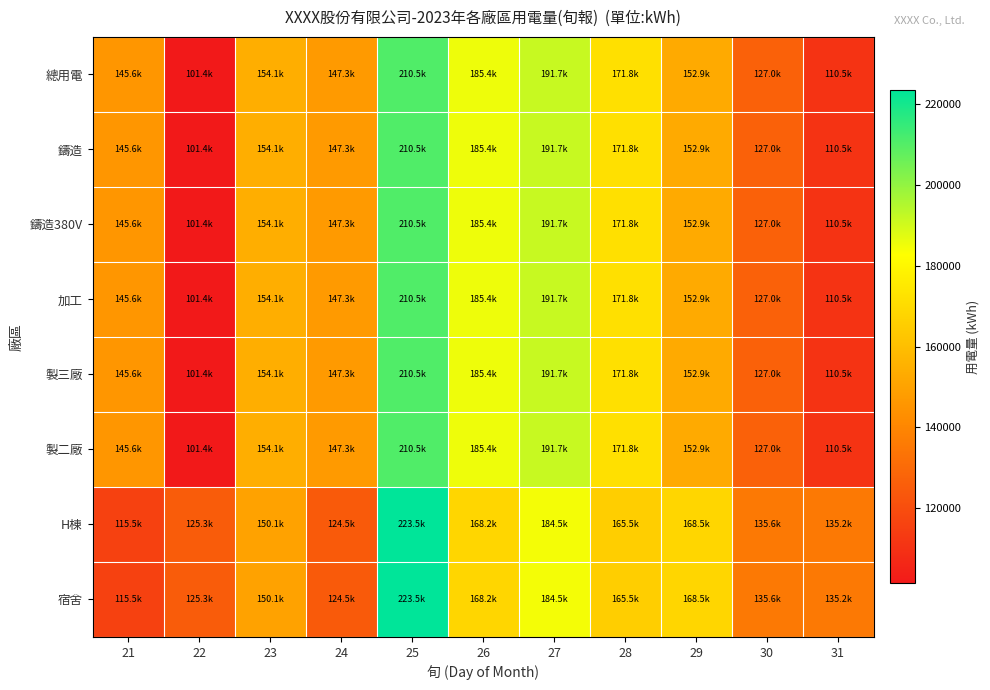

Which series has the largest range (max minus min)?

總用電